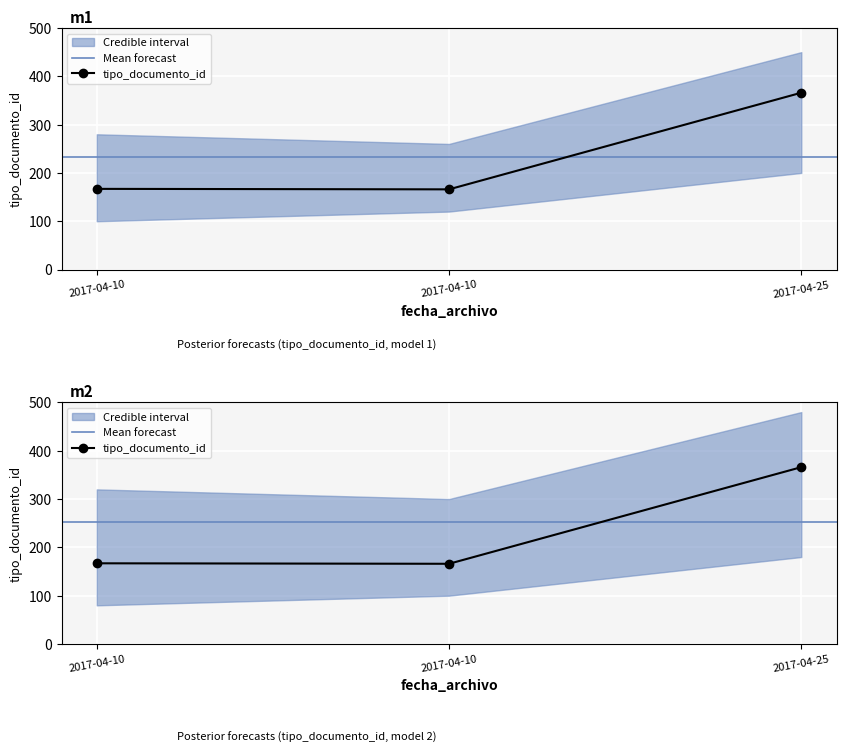

True or false: the data shows 619 at 2017-04-25.

False